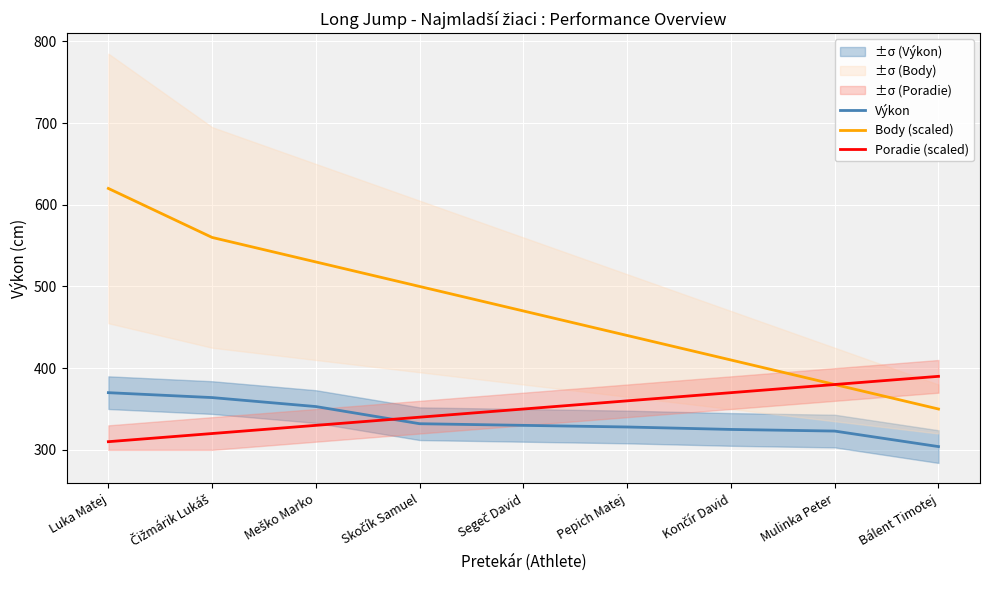

What are all the series names shown in the legend?

Výkon, Body (scaled), Poradie (scaled)